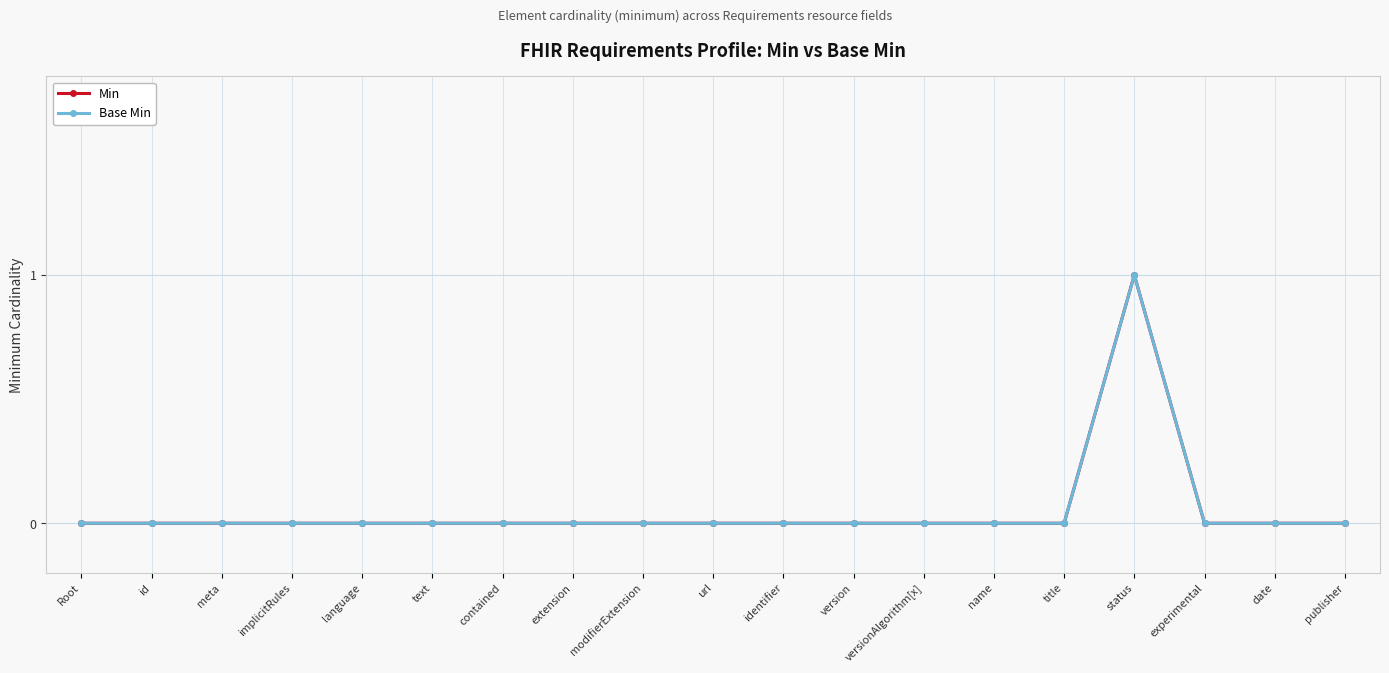

What position from the right is implicitRules?

16